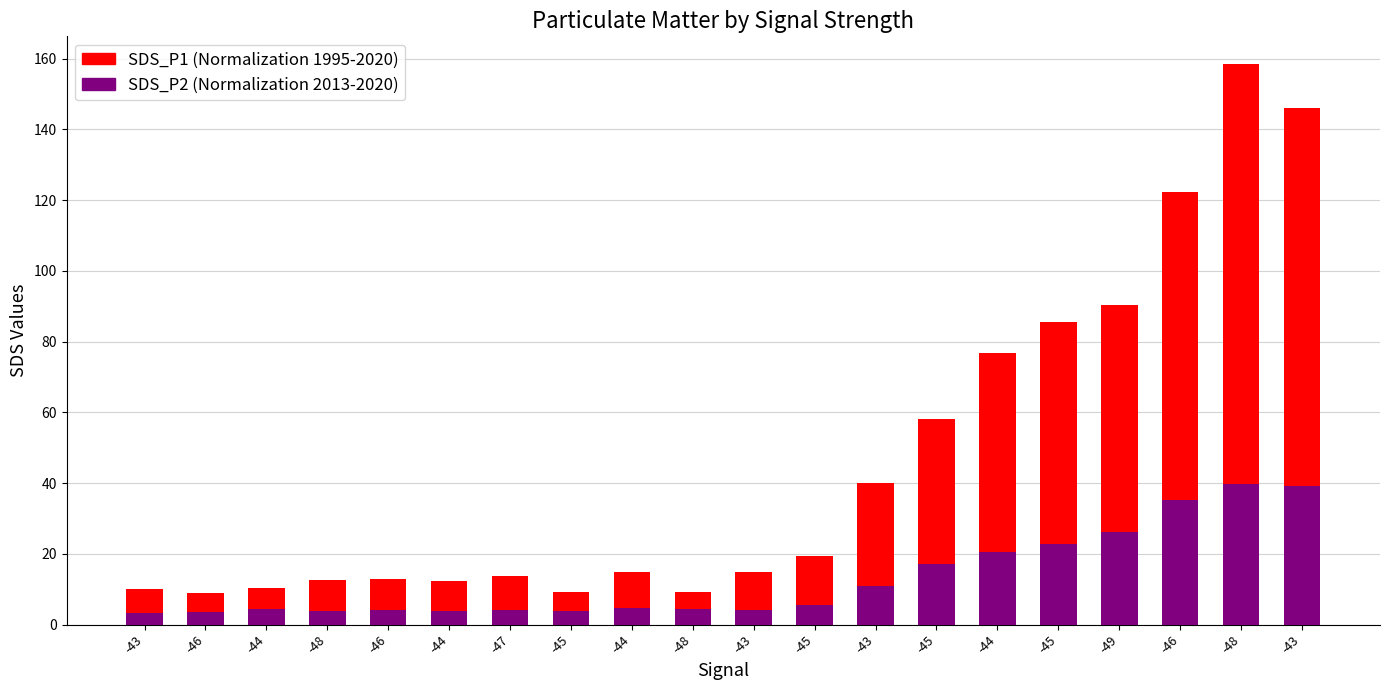

What is the highest value of the SDS_P1 series?

158.4